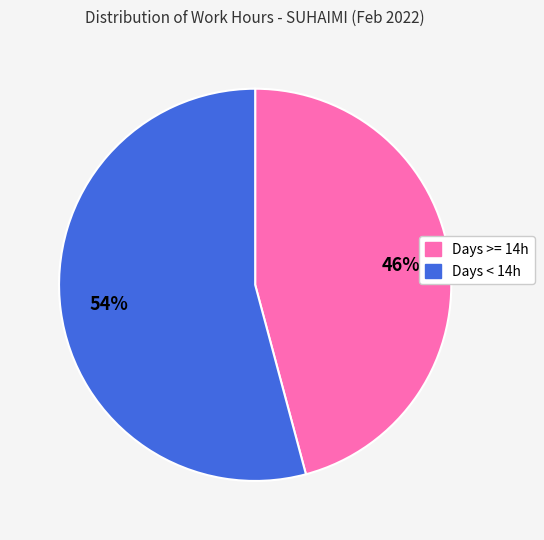

How many segments does this pie chart have?

2